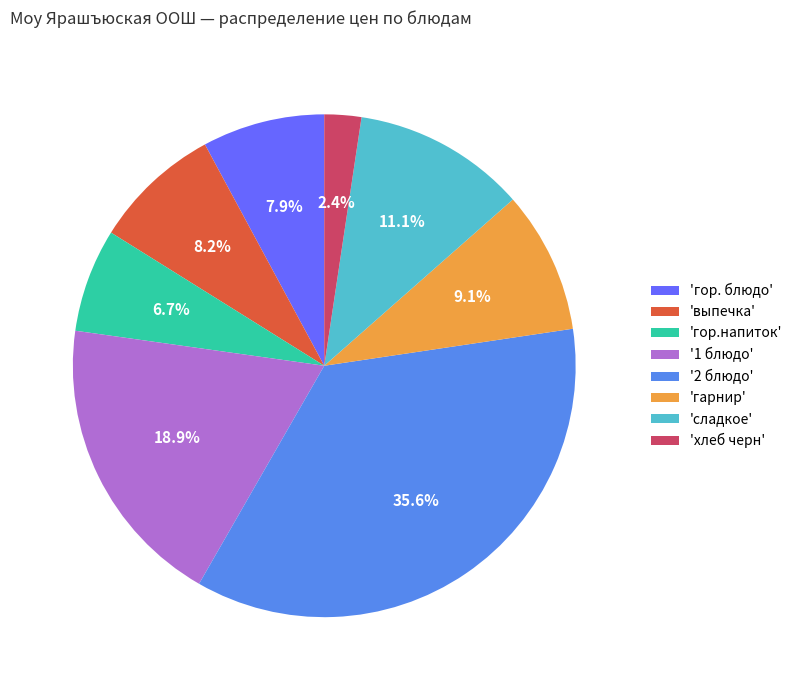

Is 'выпечка' the majority of the pie?

No